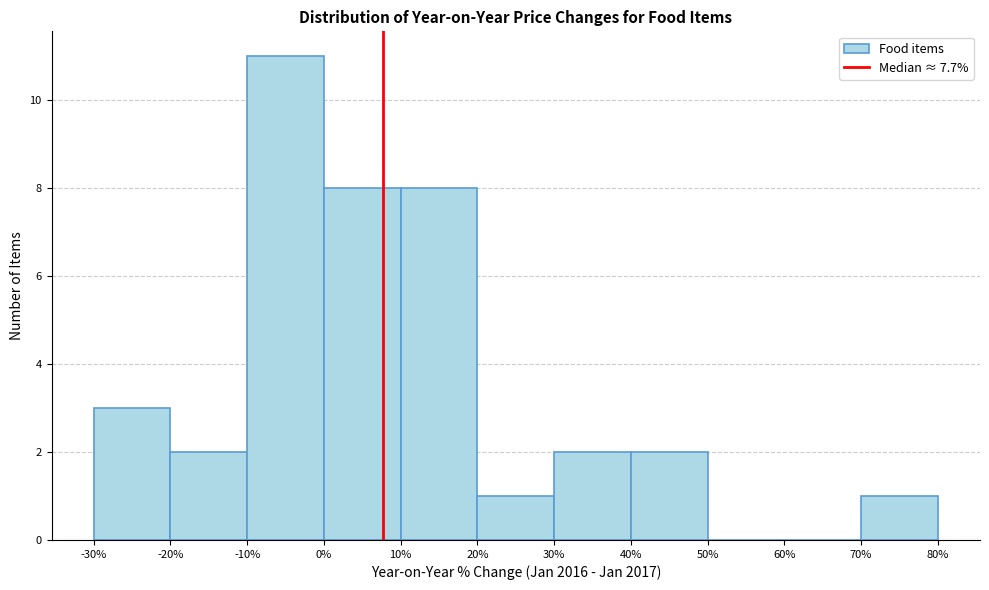

What is the height of the bar covering 70% to 80% on the x-axis? The values are not printed on the chart, so give them approximately, as read against the axis.

1